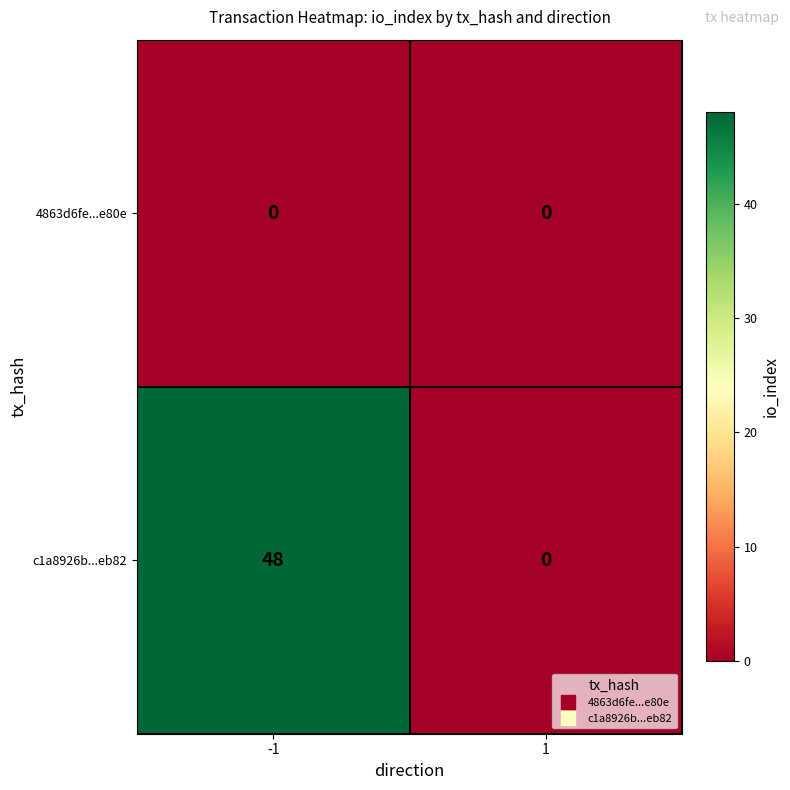

Reading left to right, what are all the values shown in this chart?

4863d6fe...e80e: 0	0
c1a8926b...eb82: 48	0